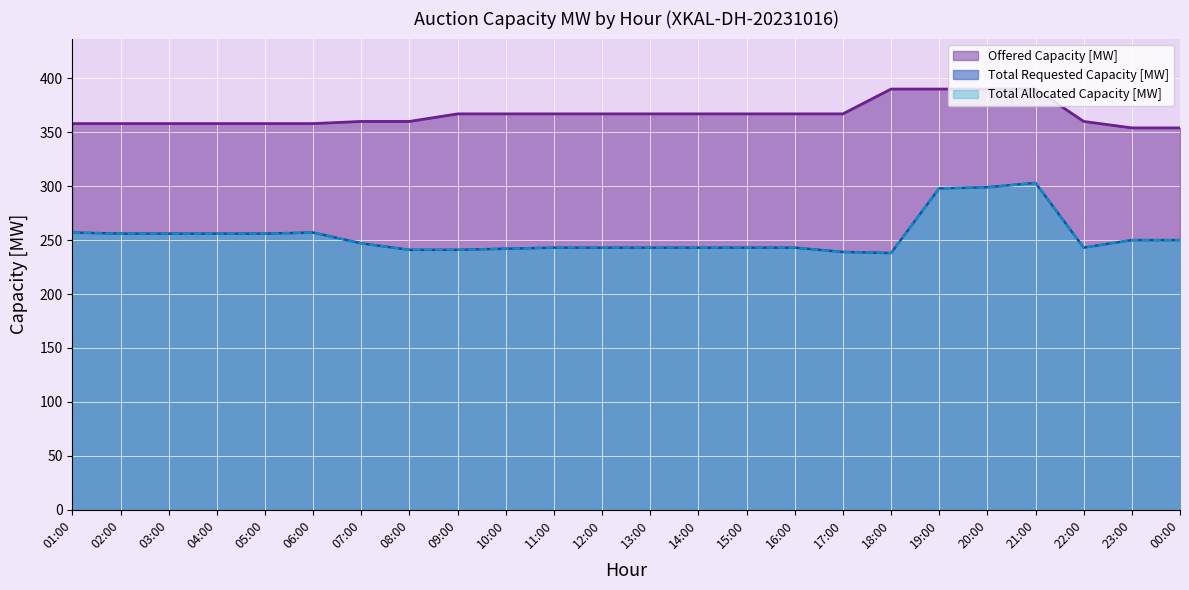

The Total Allocated Capacity [MW] series shows 133 at 09:00. True or false?

False